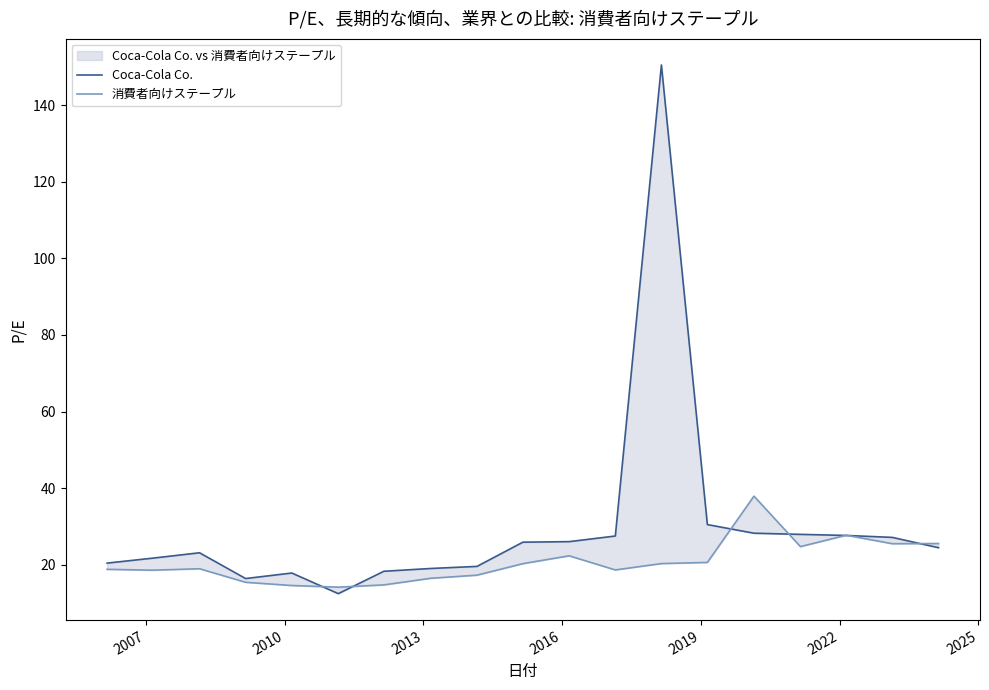

How many interior local valleys does the 消費者向けステープル series have?

5